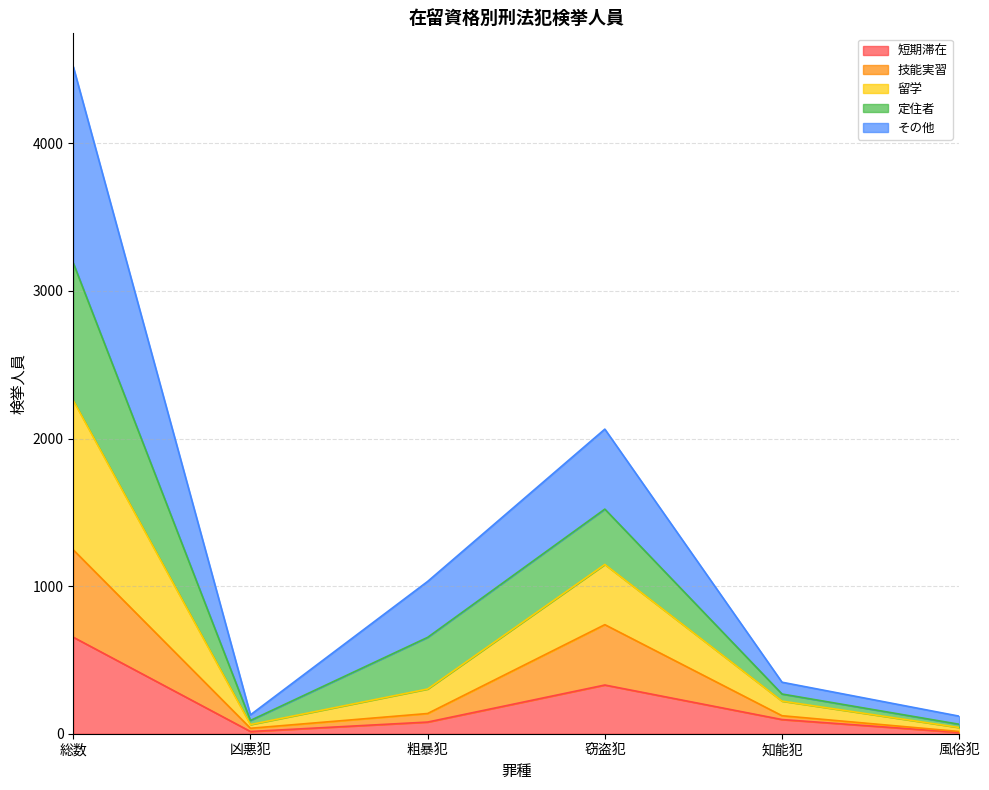

Read the 短期滞在 value at 窃盗犯.

330